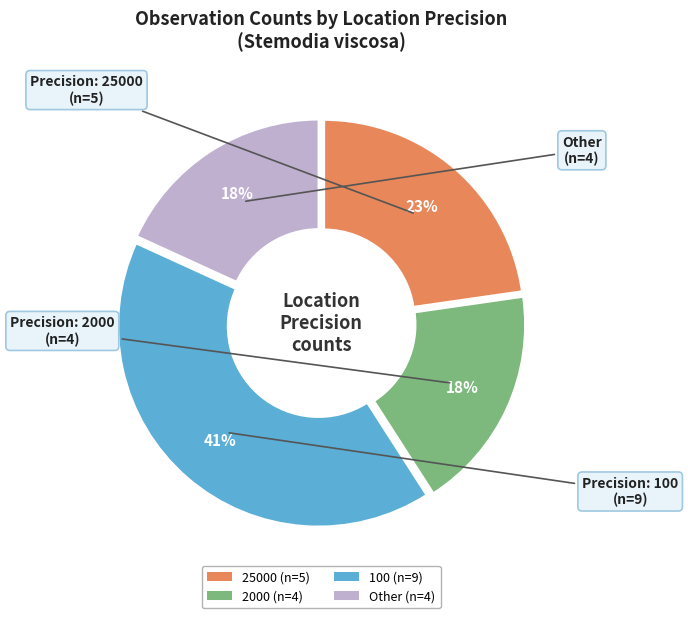

How many segments does this pie chart have?

4